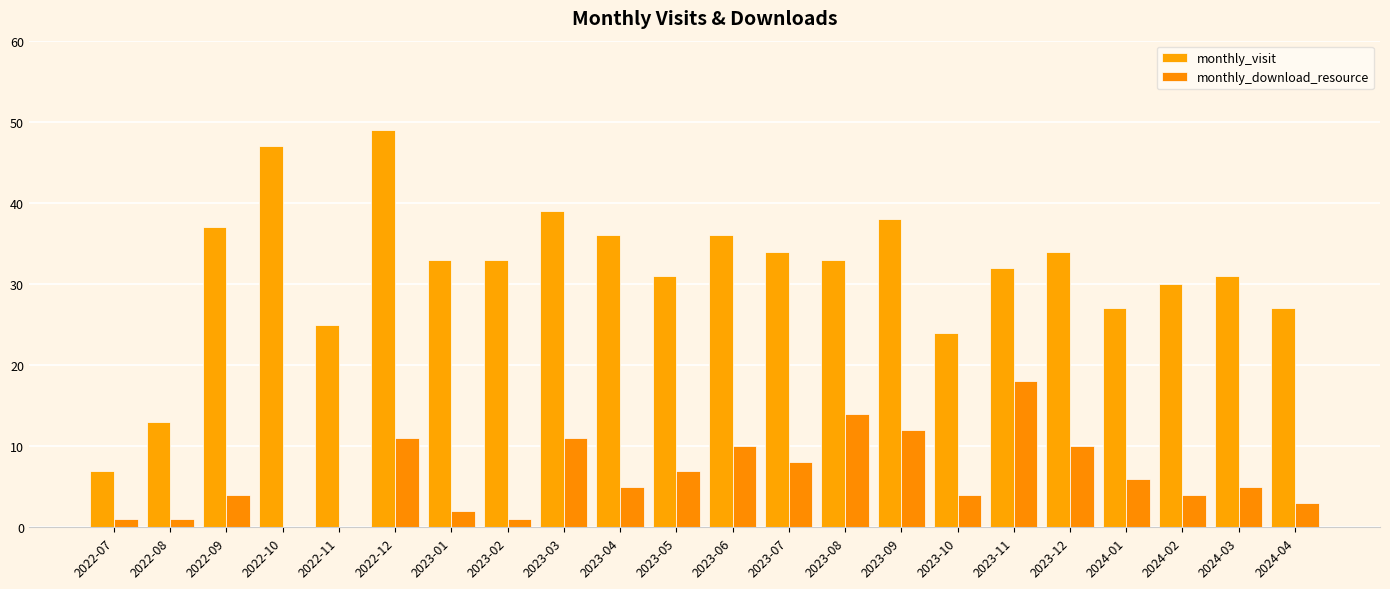

Are the bars horizontal?

No